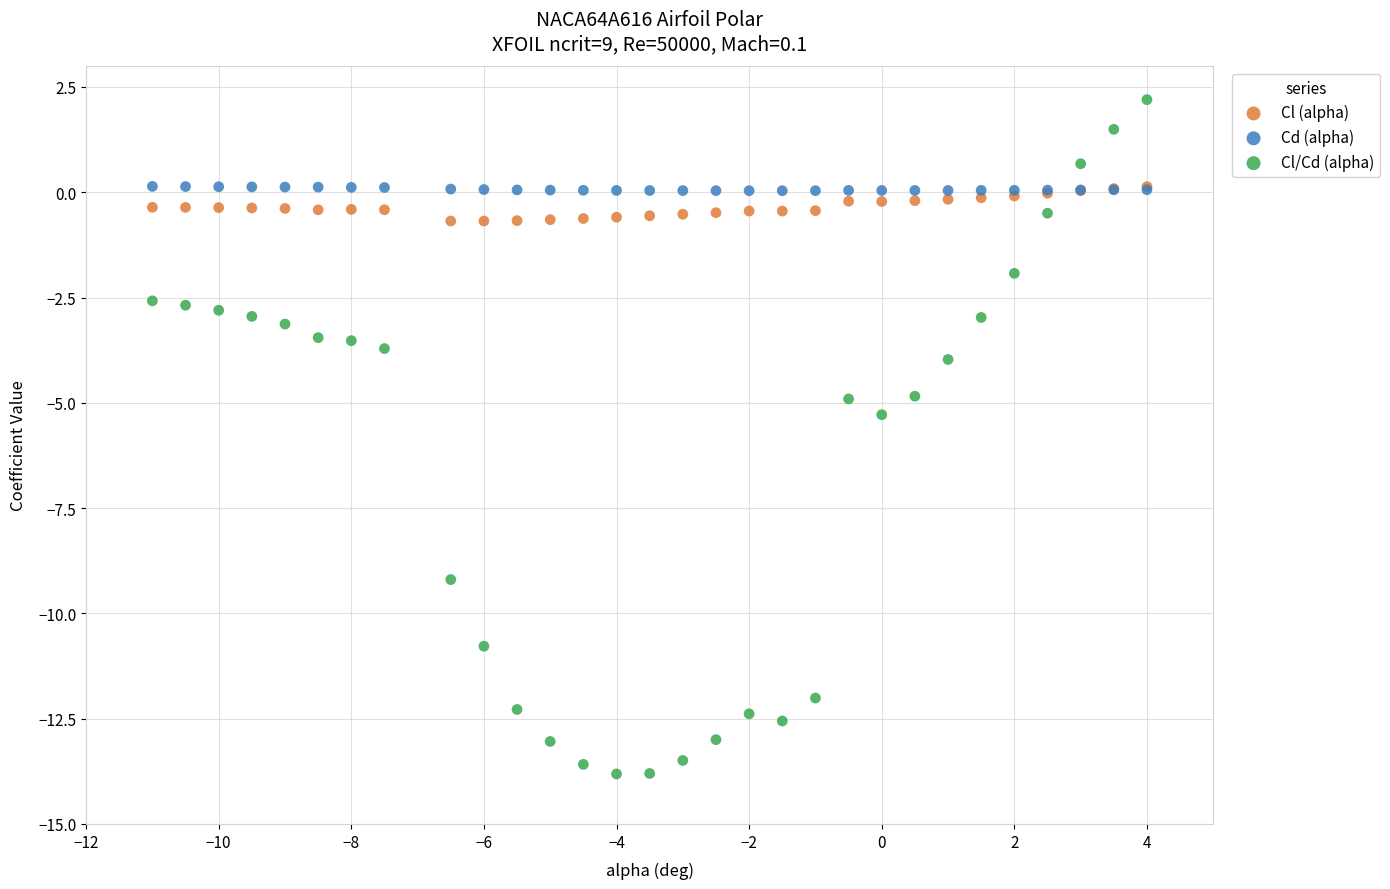

What are all the series names shown in the legend?

Cl (alpha), Cd (alpha), Cl/Cd (alpha)